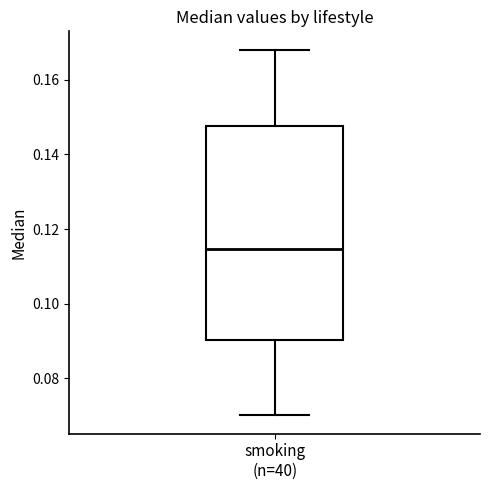

Where does the median line of the box for smoking (n=40) sit on the y-axis? The values are not printed on the chart, so give them approximately, as read against the axis.

0.114